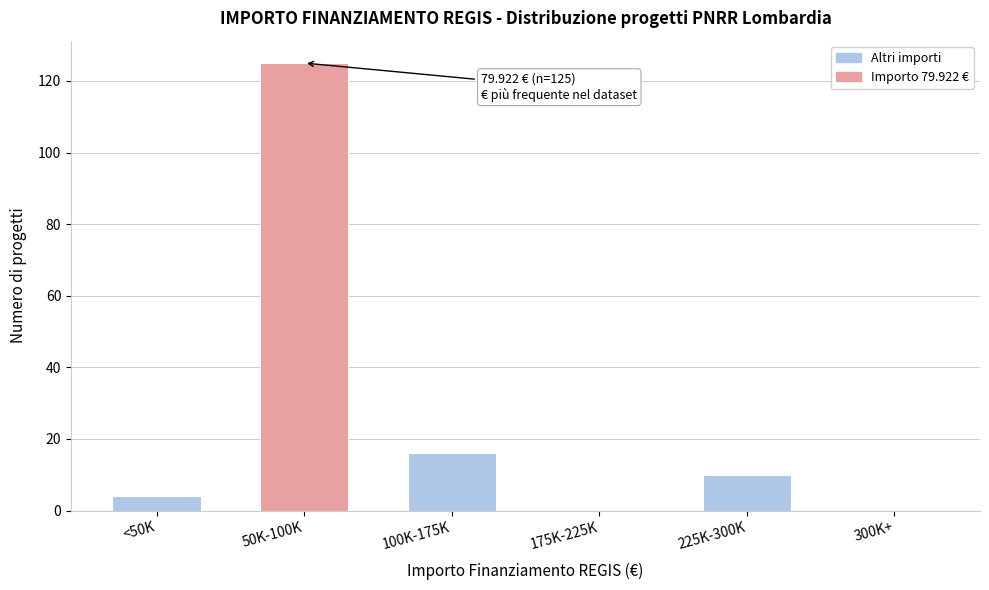

Reading right to left, transcribe all the data shown in this chart.

300K+=0	225K-300K=10	175K-225K=0	100K-175K=16	50K-100K=125	<50K=4